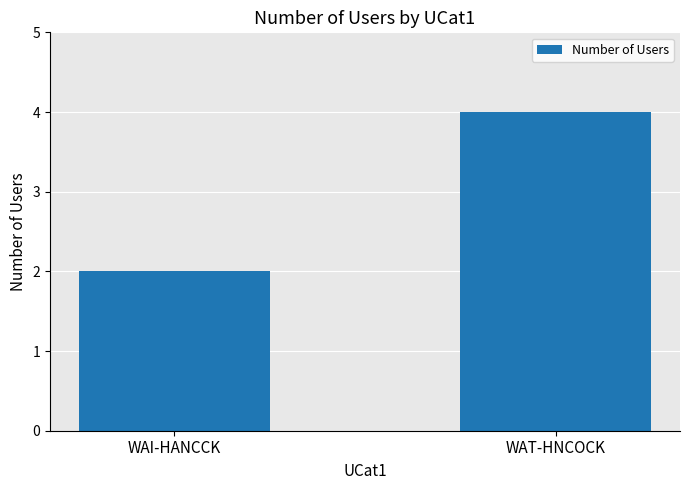

Reading right to left, list all the values displayed in this chart.

WAT-HNCOCK=4	WAI-HANCCK=2